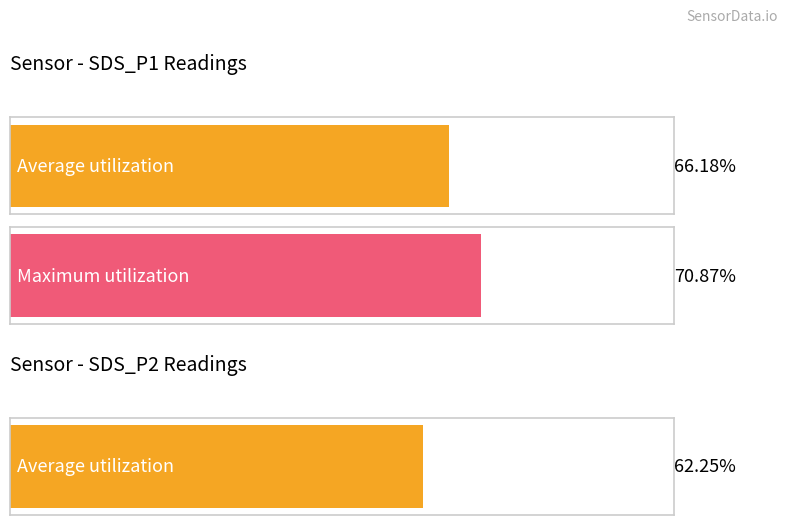

True or false: SDS_P1 has a value of 90.6 at 00:43.

False